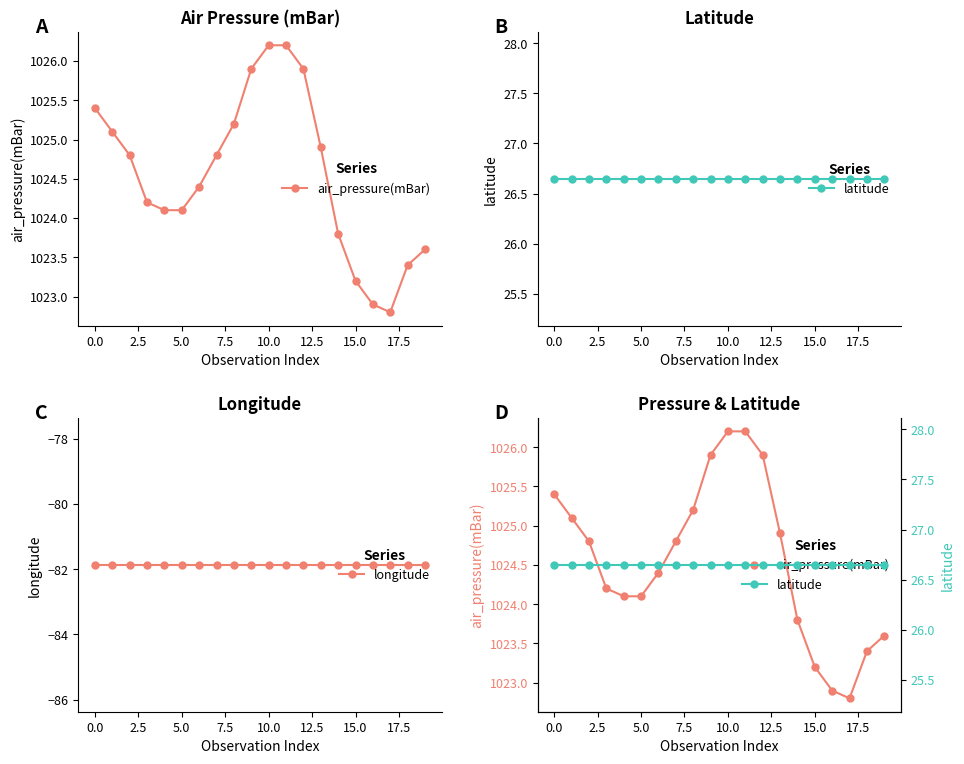

True or false: latitude and longitude cross at least once.

False